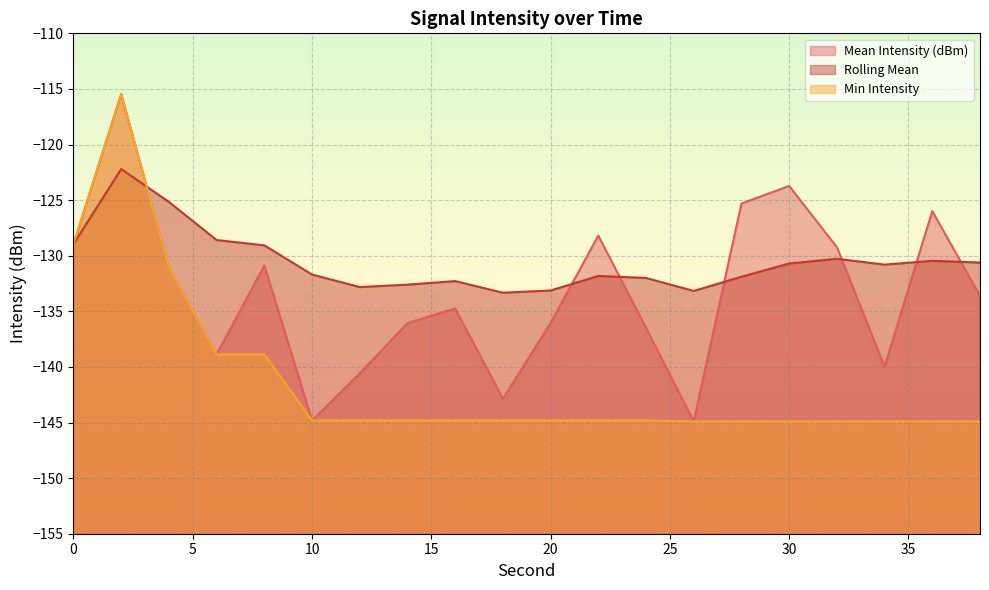

Reading left to right, transcribe all the data shown in this chart.

Mean Intensity (dBm): 0=-129.0	2=-115.5	4=-131.1	6=-138.9	8=-130.9	10=-144.8	12=-140.6	14=-136.1	16=-134.7	18=-142.9	20=-136.0	22=-128.2	24=-136.5	26=-144.9	28=-125.3	30=-123.7	32=-129.2	34=-140.0	36=-126.0	38=-133.6
Rolling Mean: 0=-129.0	2=-122.2	4=-125.2	6=-128.6	8=-129.1	10=-131.7	12=-132.8	14=-132.6	16=-132.3	18=-133.3	20=-133.1	22=-131.8	24=-132.0	26=-133.2	28=-131.9	30=-130.7	32=-130.3	34=-130.8	36=-130.5	38=-130.6
Min Intensity: 0=-129.0	2=-115.5	4=-131.1	6=-138.9	8=-138.9	10=-144.8	12=-144.8	14=-144.8	16=-144.8	18=-144.8	20=-144.8	22=-144.8	24=-144.8	26=-144.9	28=-144.9	30=-144.9	32=-144.9	34=-144.9	36=-144.9	38=-144.9